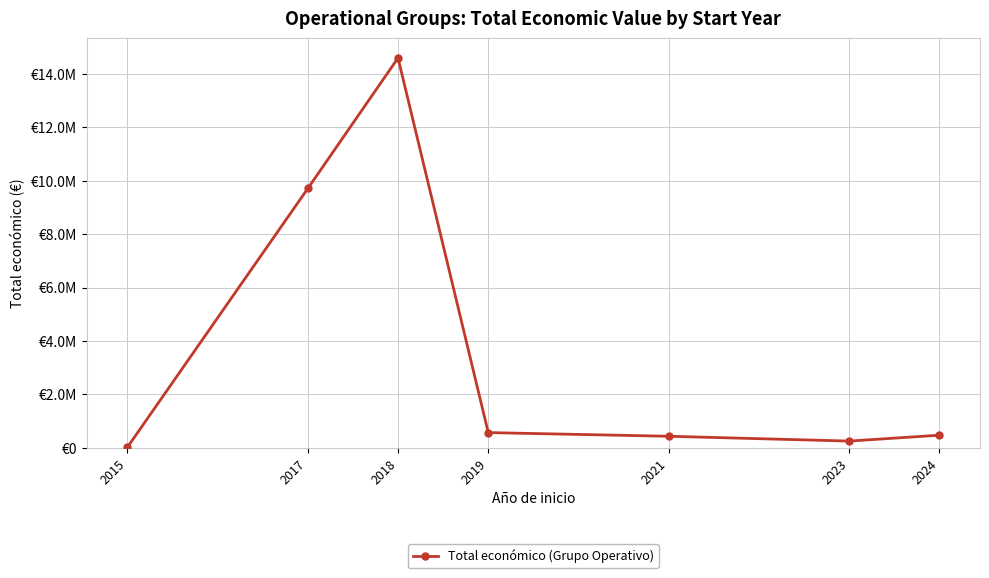

What is the difference between the values at 2017 and 2024?

9241010